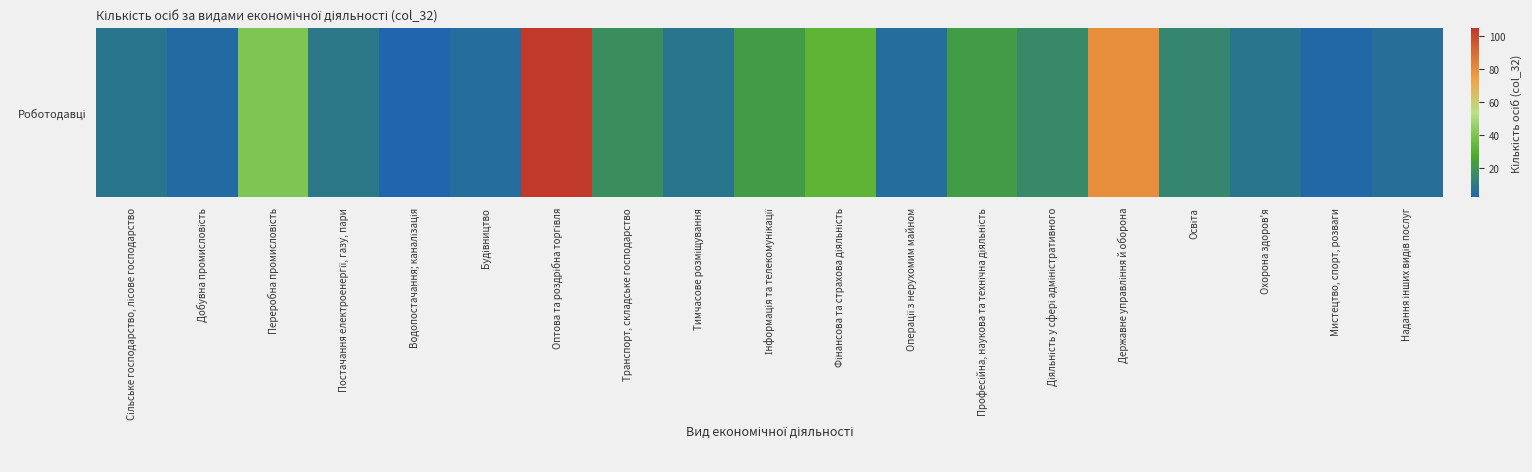

The value at Транспорт, складське господарство is 17. True or false?

True